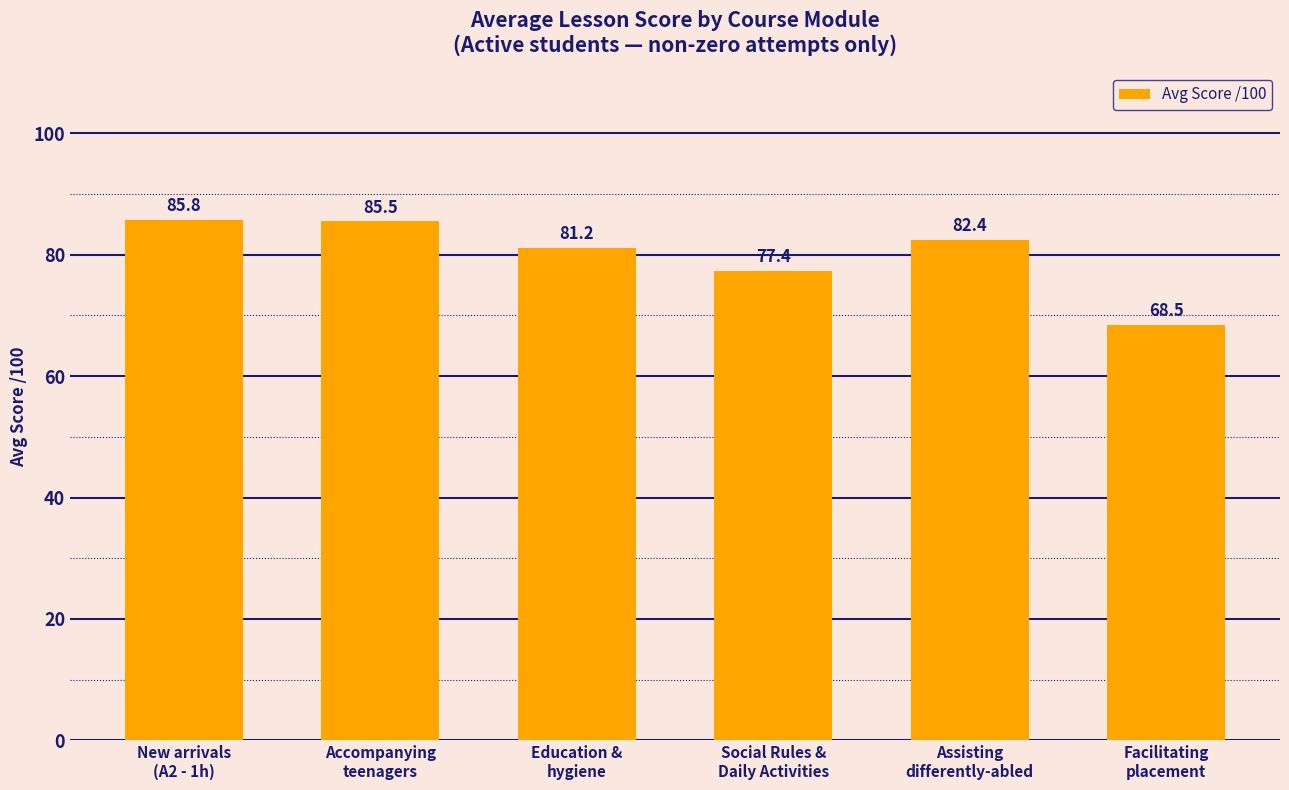

The value at Facilitating
placement is 17.9. True or false?

False